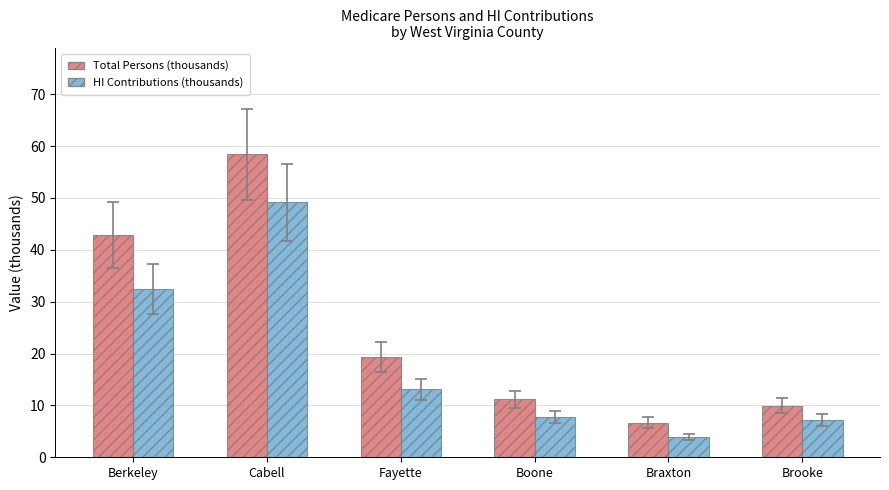

Reading left to right, extract all data points from this chart.

Total Persons (thousands): Berkeley=42.9	Cabell=58.4	Fayette=19.4	Boone=11.2	Braxton=6.7	Brooke=9.9
HI Contributions (thousands): Berkeley=32.4	Cabell=49.1	Fayette=13.1	Boone=7.8	Braxton=3.9	Brooke=7.2